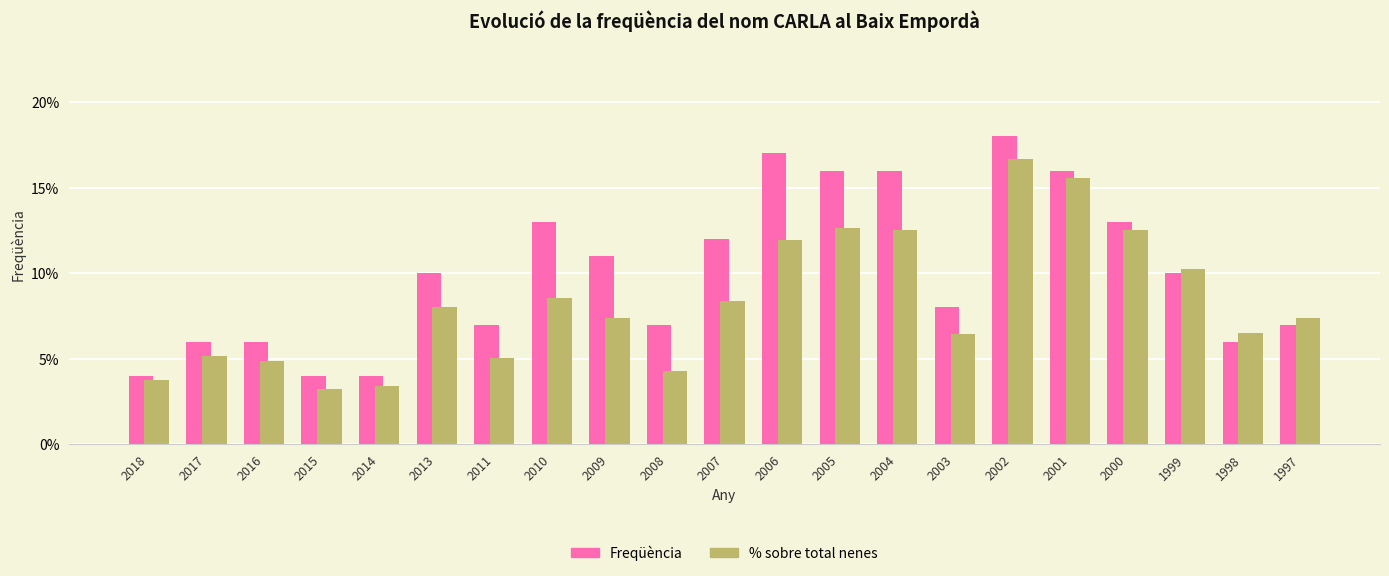

How many data points in % sobre total nenes are above 7?

12